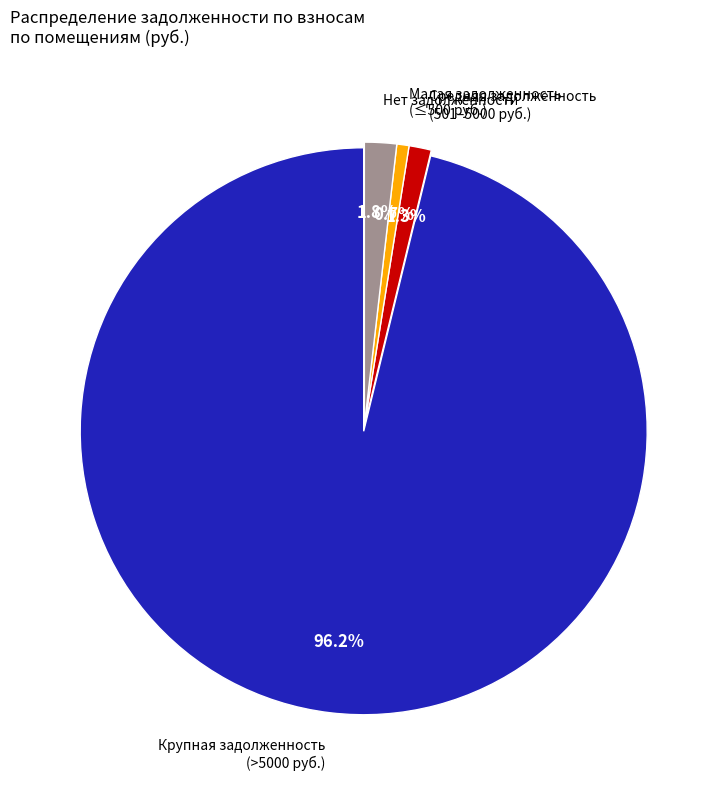

Do Малая задолженность (≤500 руб.) and Крупная задолженность (>5000 руб.) together represent more than half of the pie?

Yes